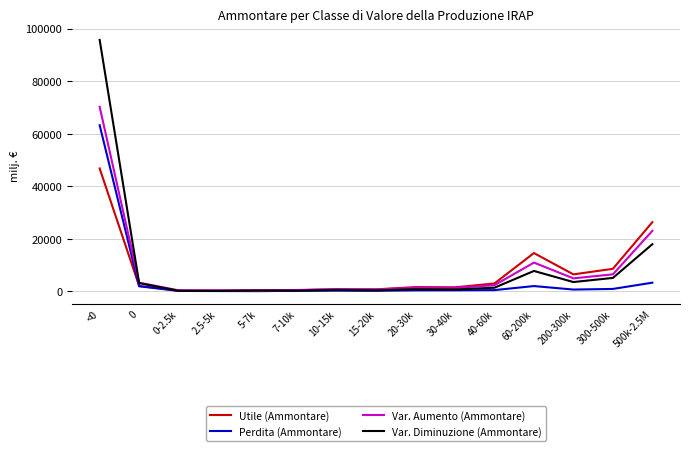

What is the difference between the highest and lowest values at 5-7k?

345.1